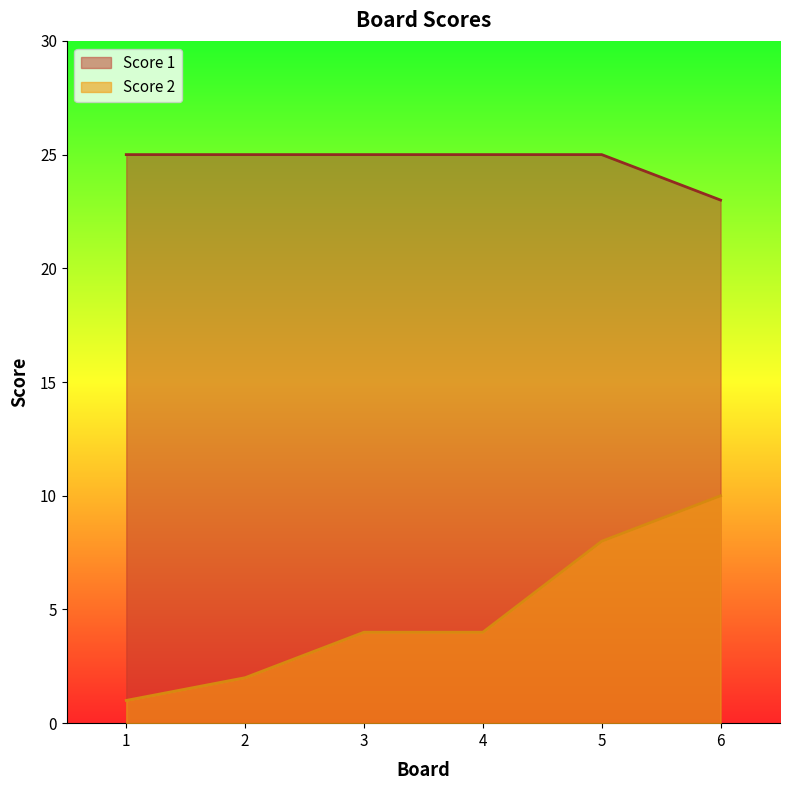

What is the minimum value shown in the chart?

1